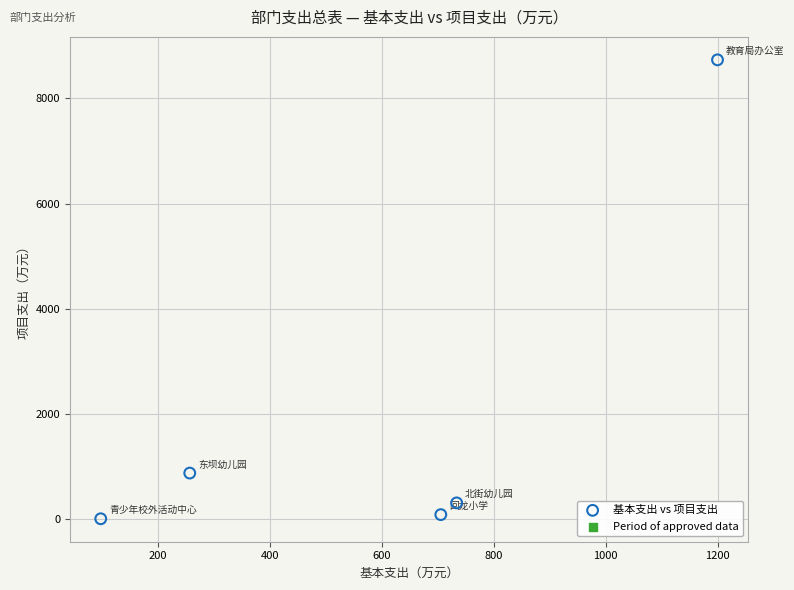

What is the average X value?

598.3